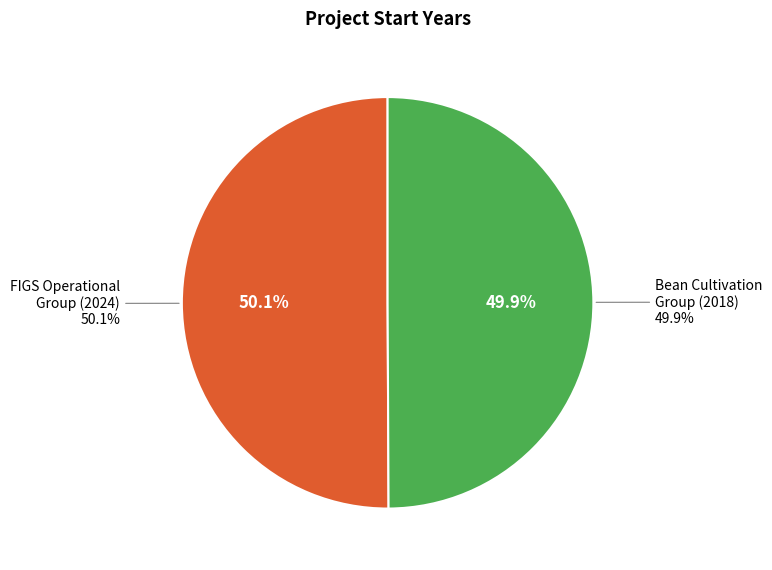

To the nearest percent, what is the combined percentage of Operational Group: Promoting bean cultivation (2018) and FIGS Operational Group: Implementation (2024)?

100%